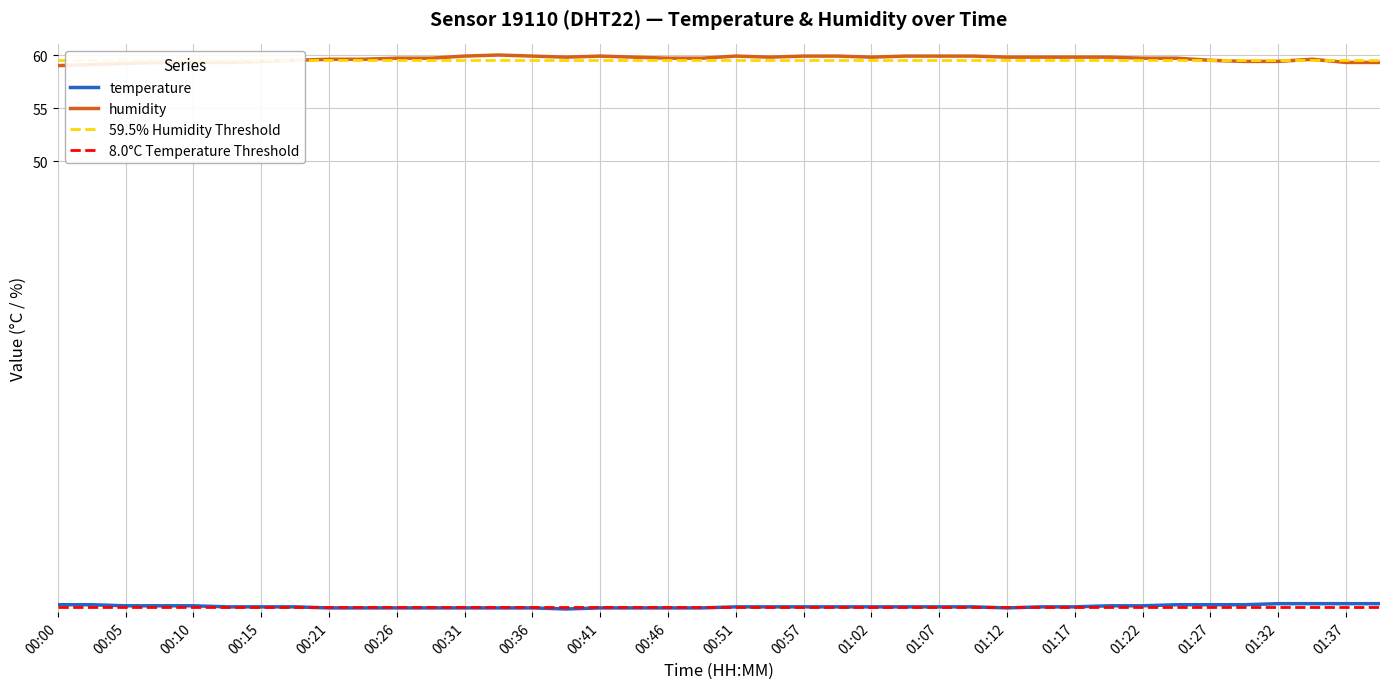

Rank the series by their maximum value, from highest to lowest.

humidity, temperature